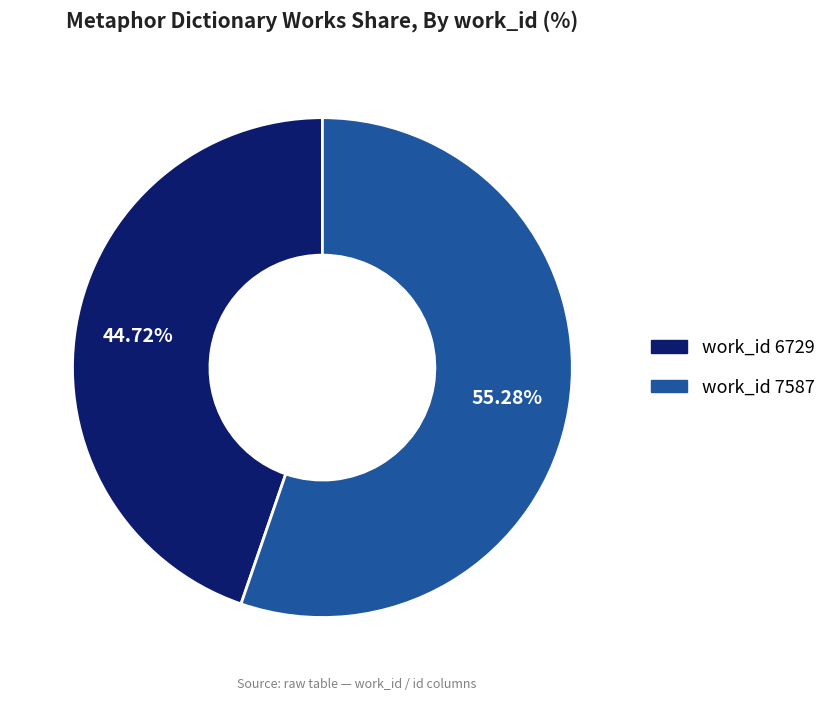

Is there a majority slice in this chart?

Yes